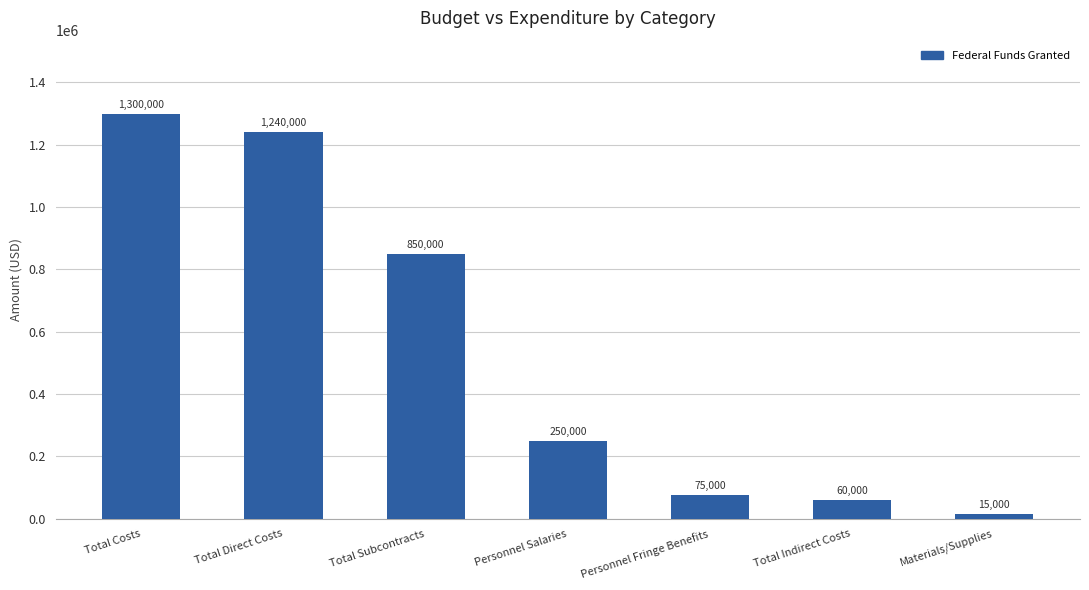

Reading right to left, what are all the values shown in this chart?

15000	60000	75000	250000	850000	1240000	1300000